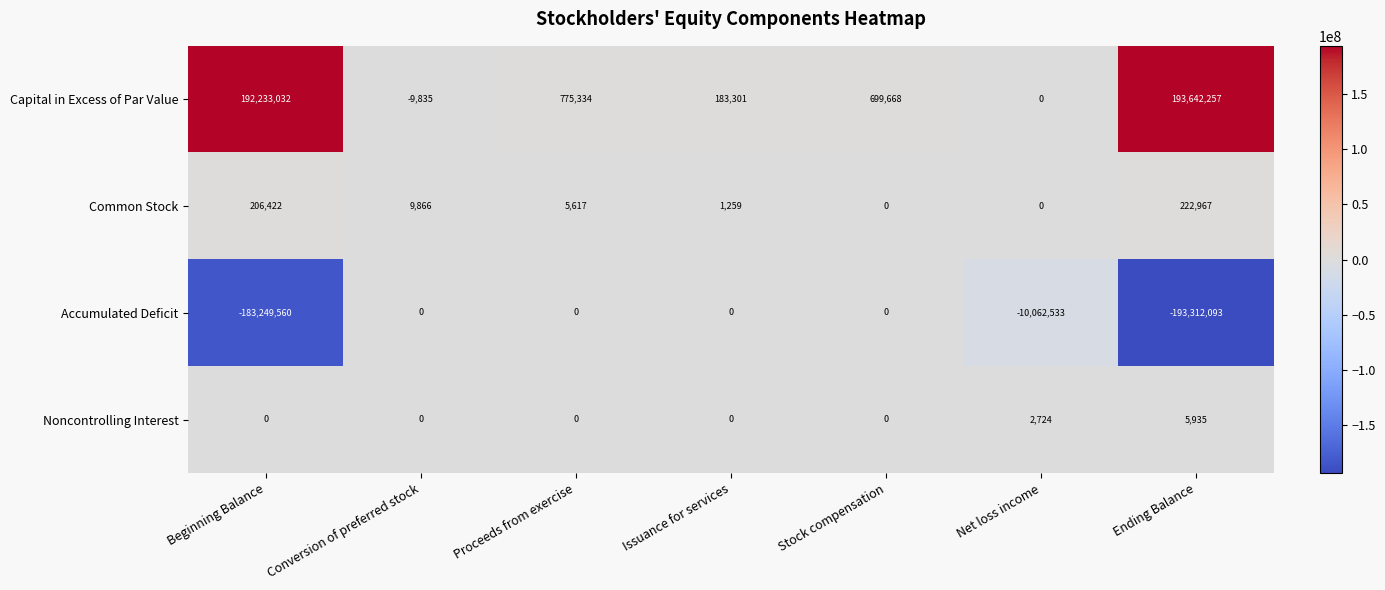

Reading left to right, list all the values displayed in this chart.

Capital in Excess of Par Value: Beginning Balance=192233032	Conversion of preferred stock=-9835	Proceeds from exercise=775334	Issuance for services=183301	Stock compensation=699668	Net loss income=0	Ending Balance=193642257
Common Stock: Beginning Balance=206422	Conversion of preferred stock=9866	Proceeds from exercise=5617	Issuance for services=1259	Stock compensation=0	Net loss income=0	Ending Balance=222967
Accumulated Deficit: Beginning Balance=-183249560	Conversion of preferred stock=0	Proceeds from exercise=0	Issuance for services=0	Stock compensation=0	Net loss income=-10062533	Ending Balance=-193312093
Noncontrolling Interest: Beginning Balance=0	Conversion of preferred stock=0	Proceeds from exercise=0	Issuance for services=0	Stock compensation=0	Net loss income=2724	Ending Balance=5935